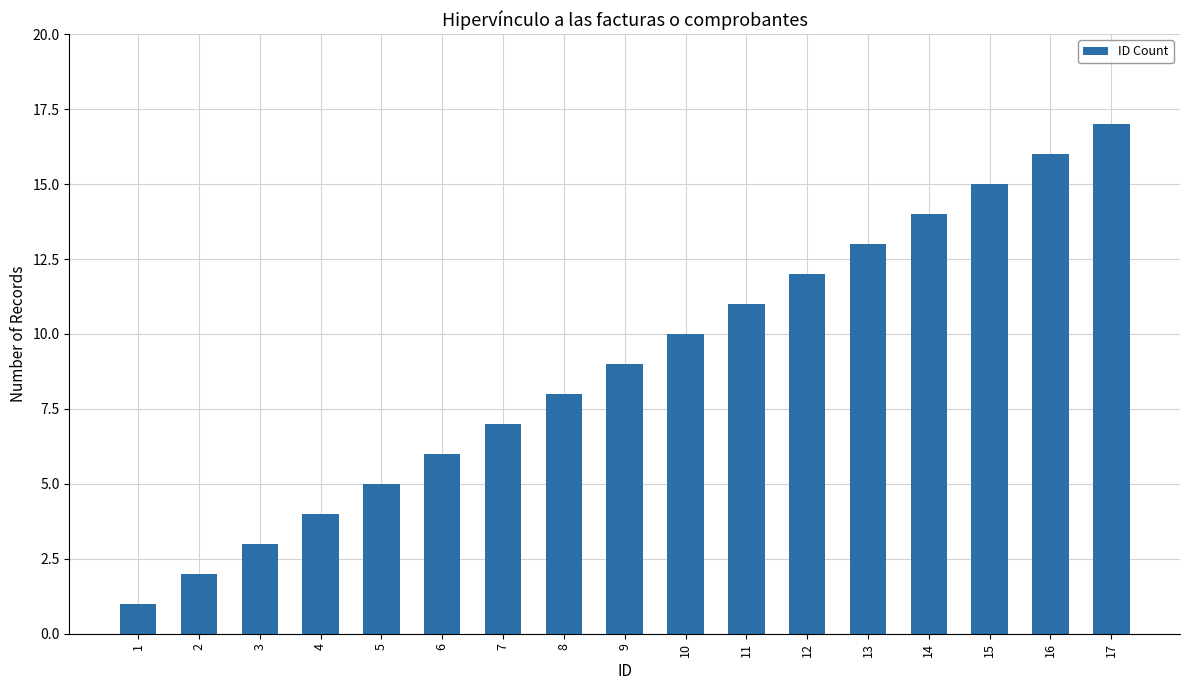

What is the change in value from 3 to 11?

+8